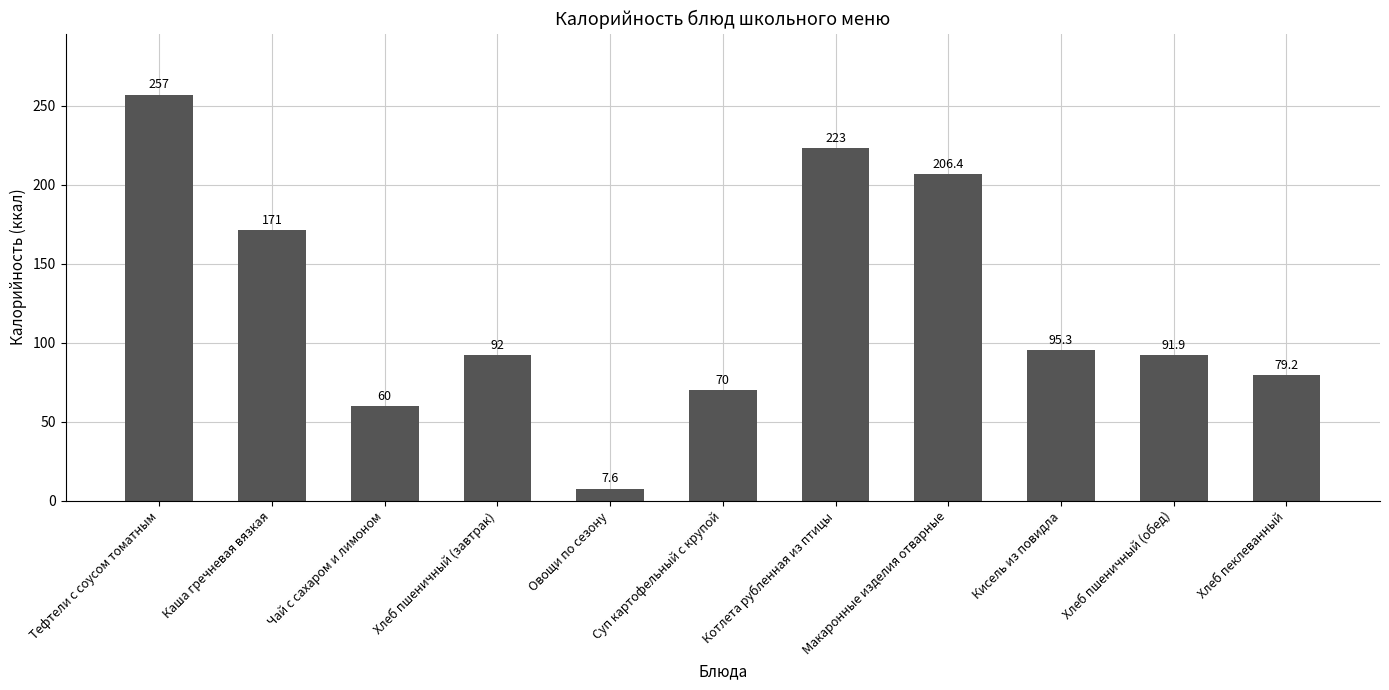

Reading right to left, list all the values displayed in this chart.

Хлеб пеклеванный=79.2	Хлеб пшеничный (обед)=91.9	Кисель из повидла=95.3	Макаронные изделия отварные=206.4	Котлета рубленная из птицы=223.0	Суп картофельный с крупой=70.0	Овощи по сезону=7.6	Хлеб пшеничный (завтрак)=92.0	Чай с сахаром и лимоном=60.0	Каша гречневая вязкая=171.0	Тефтели с соусом томатным=257.0